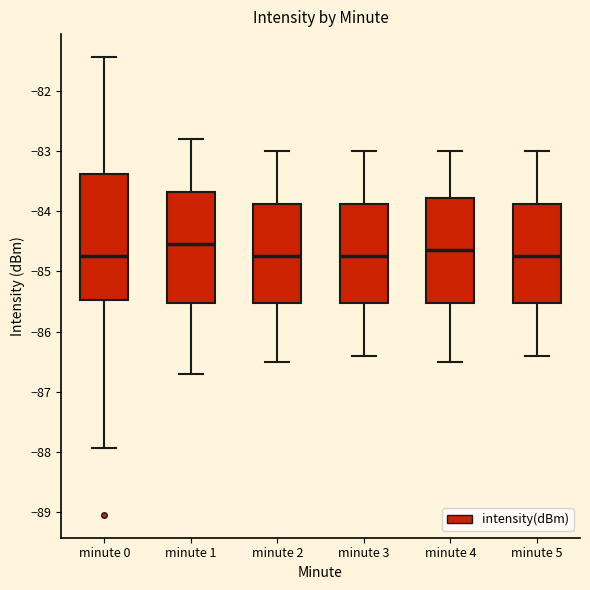

Reading left to right, transcribe this box plot: for each box, give where its median line is, the range the box spans, and where its two whiskers end, as read against the y-axis. The values are not printed on the chart, so give them approximately, as read against the axis.

minute 0: median -84.7, box -85.5 to -83.4, whiskers -87.9 to -81.4
minute 1: median -84.5, box -85.5 to -83.7, whiskers -86.7 to -82.8
minute 2: median -84.7, box -85.5 to -83.9, whiskers -86.5 to -83.0
minute 3: median -84.7, box -85.5 to -83.9, whiskers -86.4 to -83.0
minute 4: median -84.6, box -85.5 to -83.8, whiskers -86.5 to -83.0
minute 5: median -84.7, box -85.5 to -83.9, whiskers -86.4 to -83.0